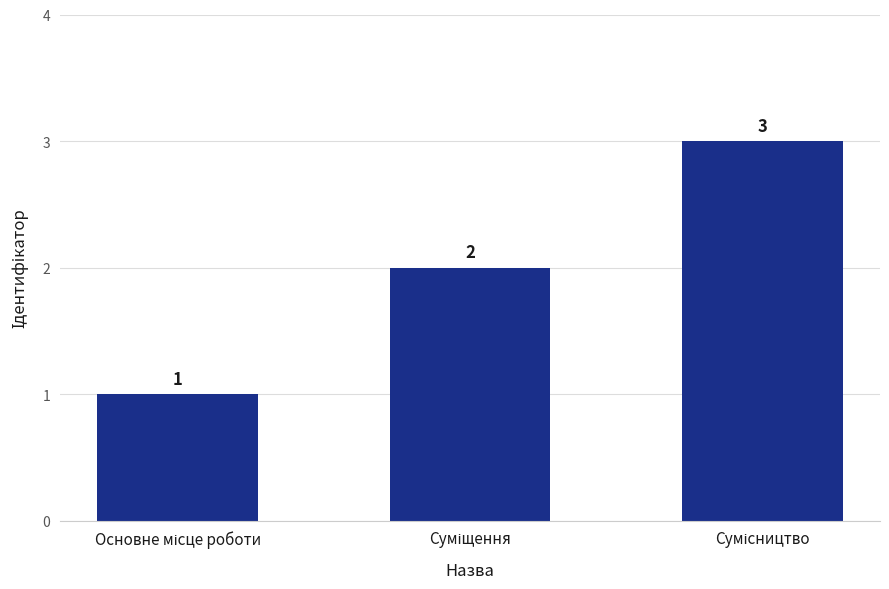

What is the value of the 1st bar from the left?

1